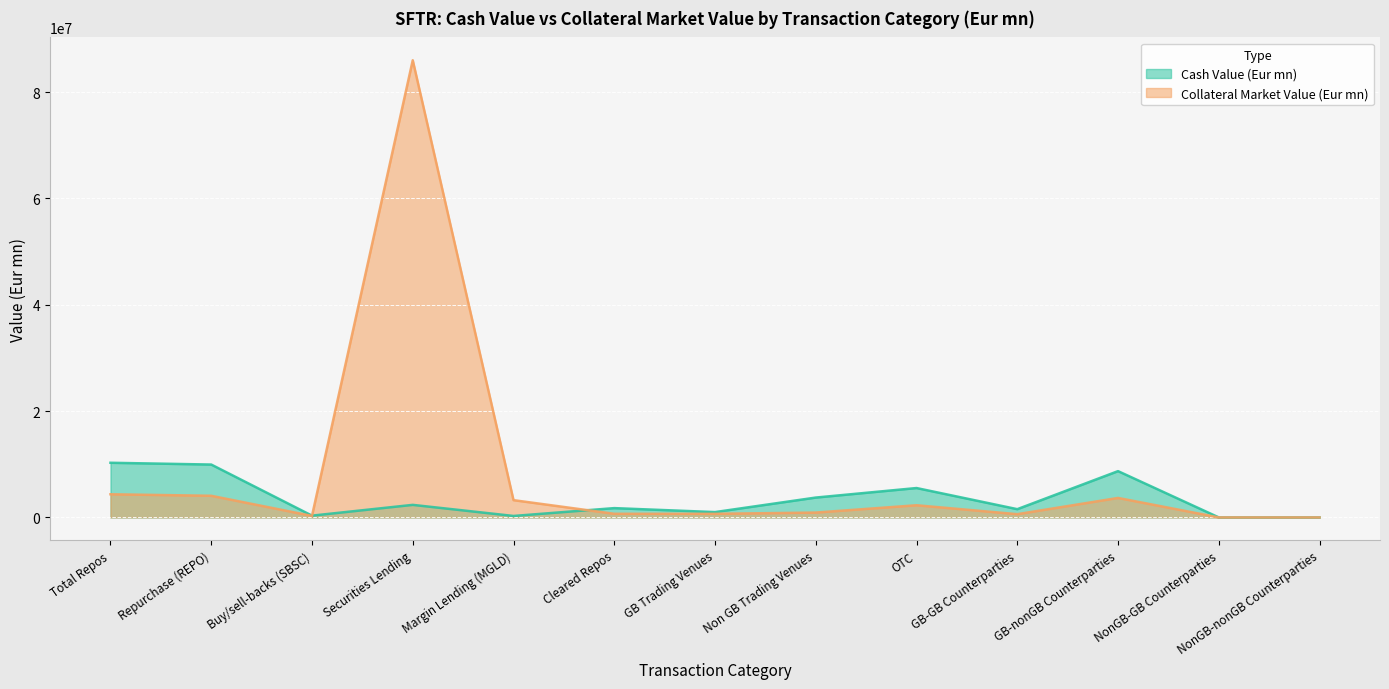

Where do Collateral Market Value (Eur mn) and Cash Value (Eur mn) first cross each other?

Buy/sell-backs (SBSC) and Securities Lending